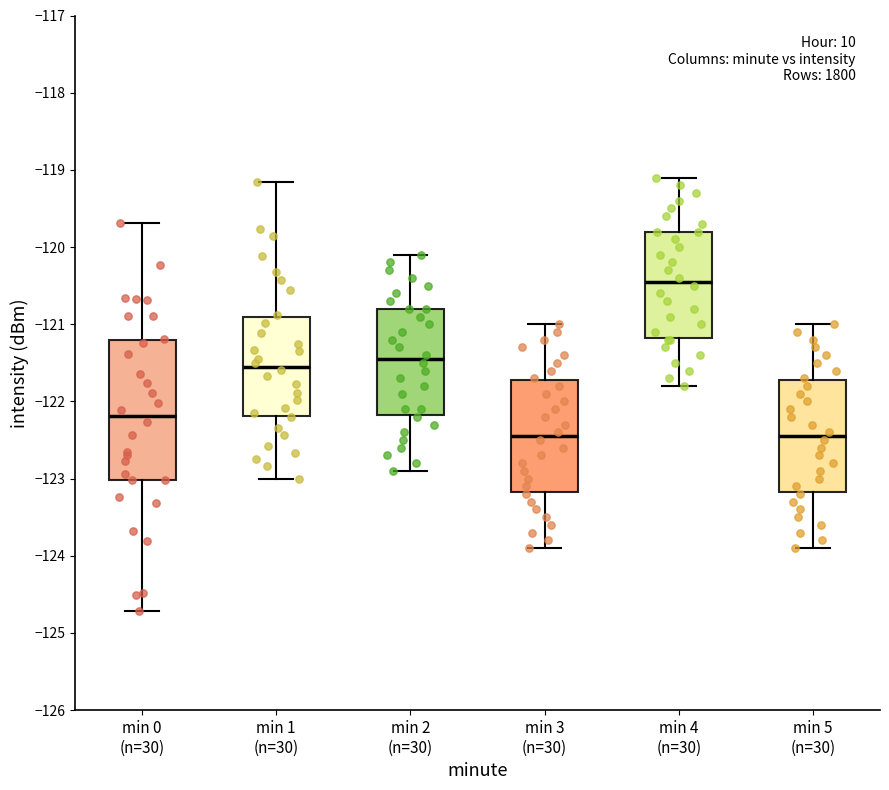

Comparing the boxes themselves (not the whiskers), which one is the tallest?

min 0 (n=30)